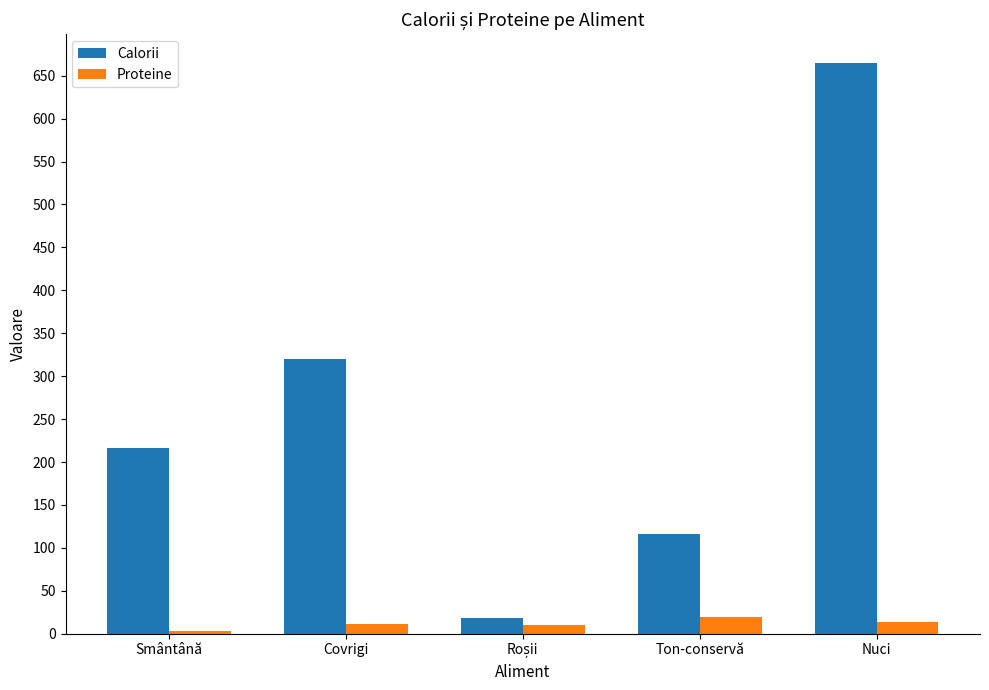

What are all the series names shown in the legend?

Calorii, Proteine